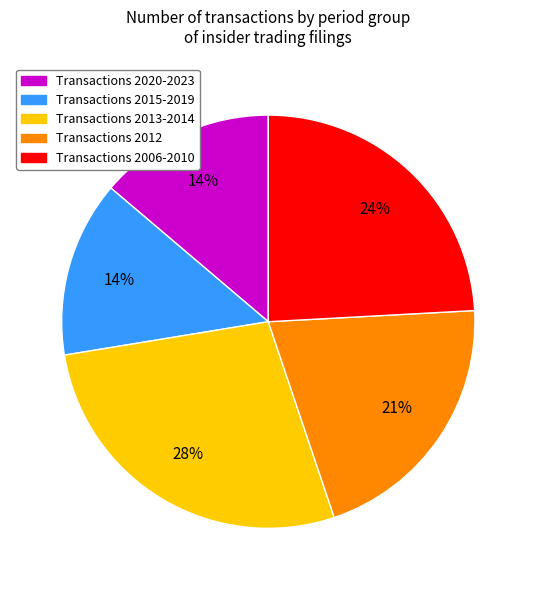

Count the number of slices in the pie.

5